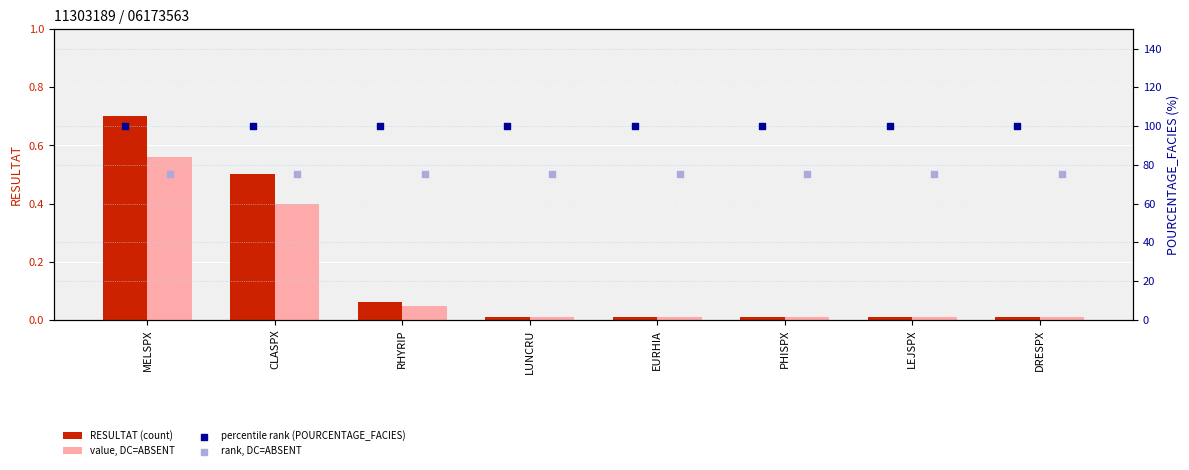

Which series has the largest total across all categories?

percentile rank (POURCENTAGE_FACIES)